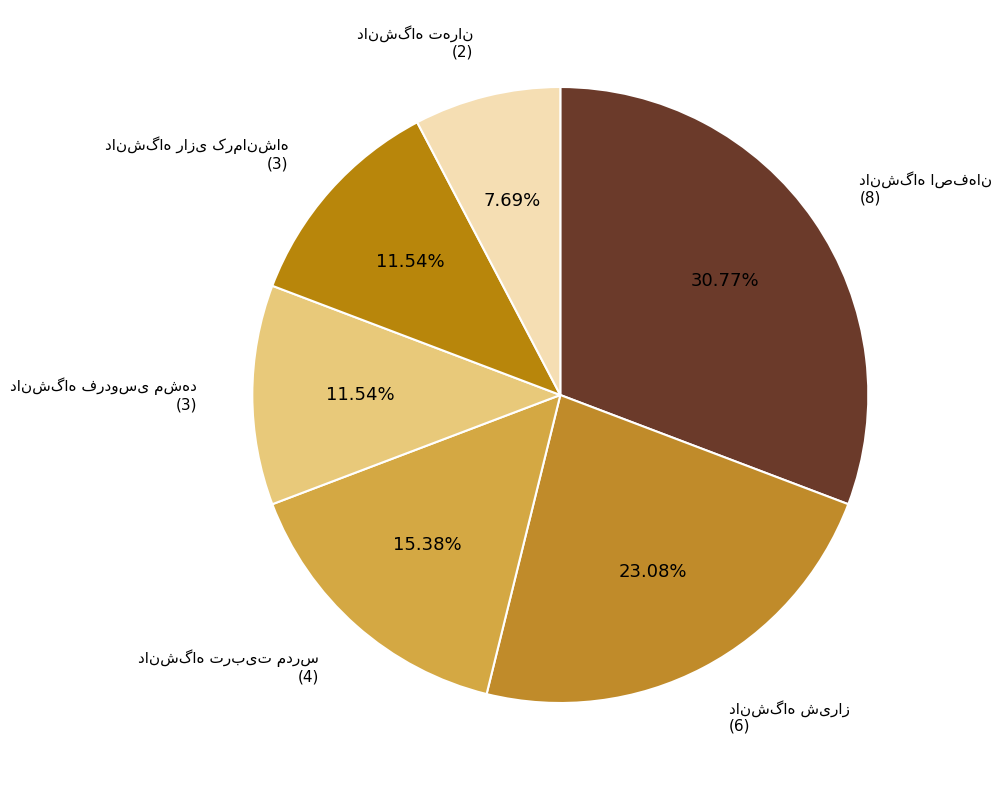

Does any single category account for the majority?

No